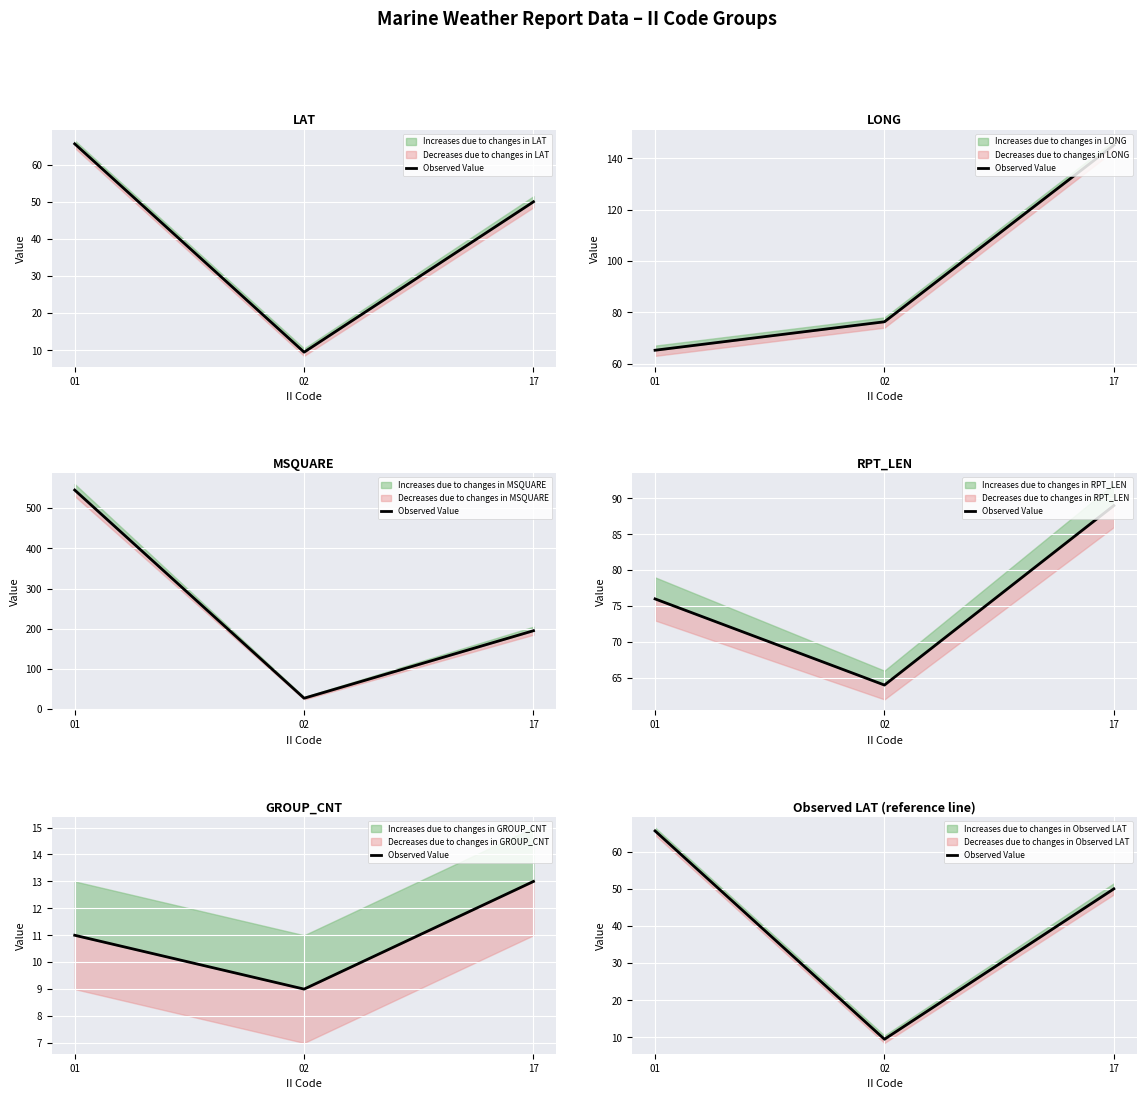

What is the change in value from 01 to 17?

-15.6